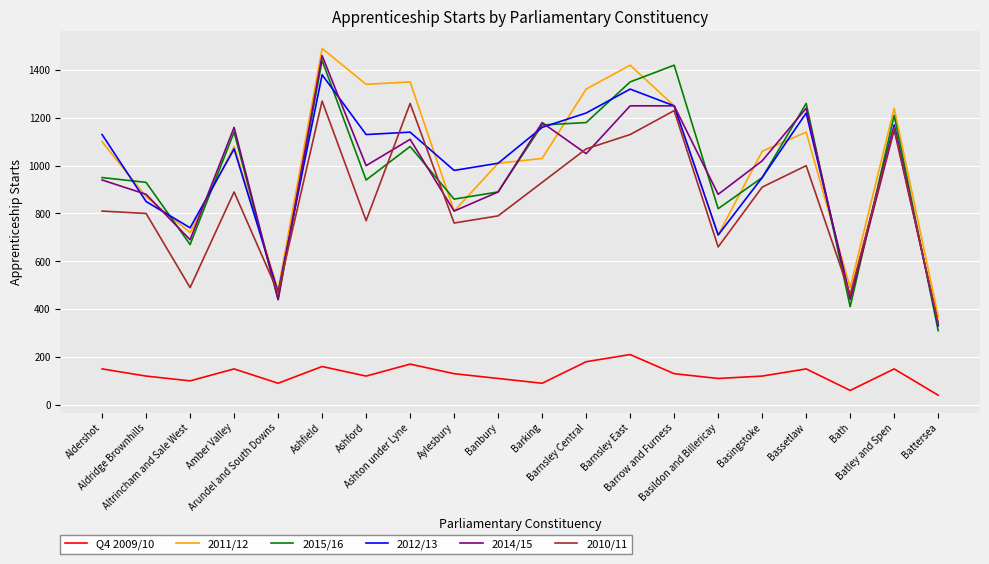

Where is the first local minimum for 2010/11?

Altrincham and Sale West